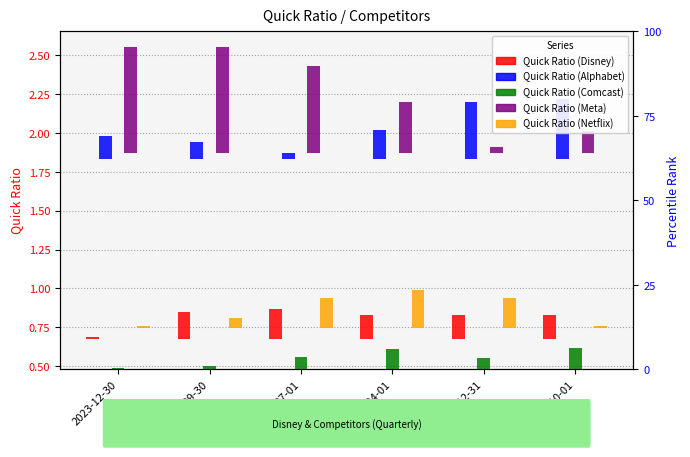

How many groups of bars are there?

6